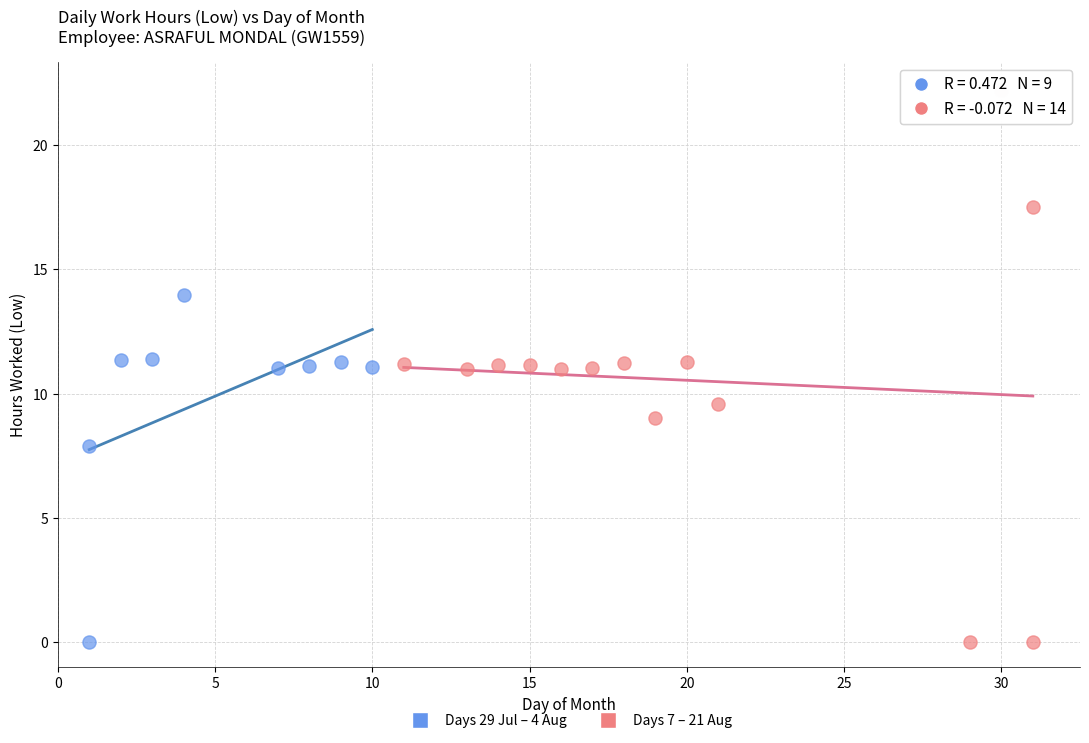

Which series reaches the maximum Y coordinate?

Days 7 – 21 Aug